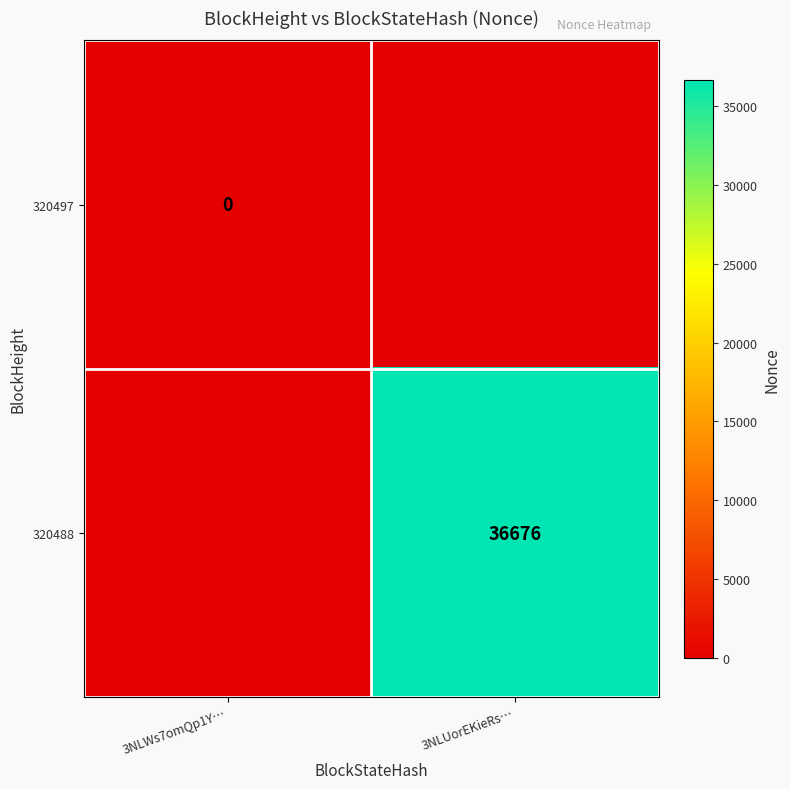

At how many categories does at least one series exceed 9805?

1